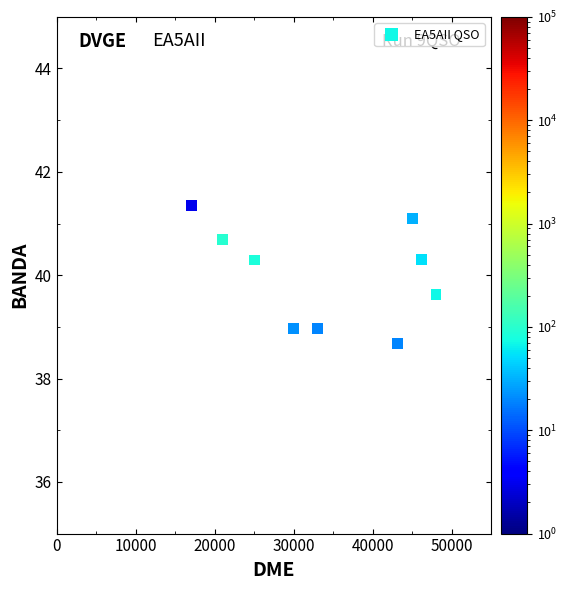

What is the range of X values (max minus min)?

30969.0